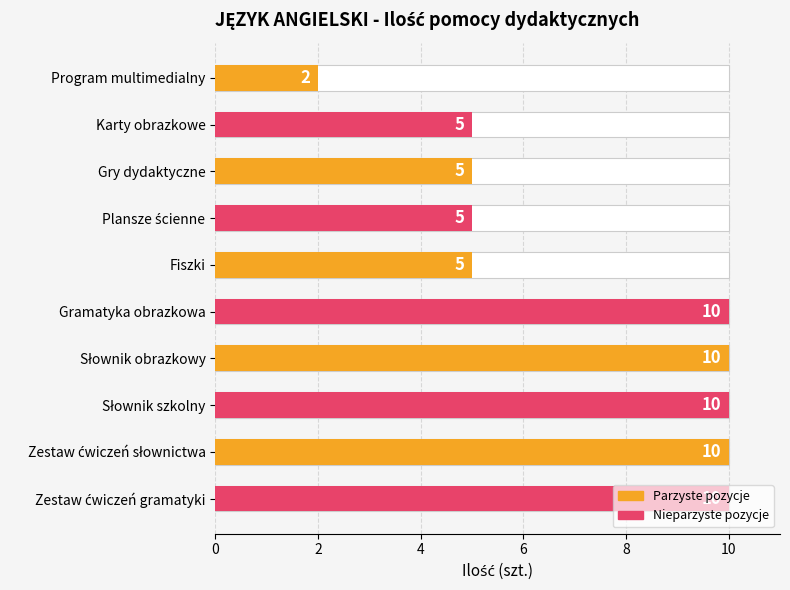

Is it true that the value at Program multimedialny is 4?

False